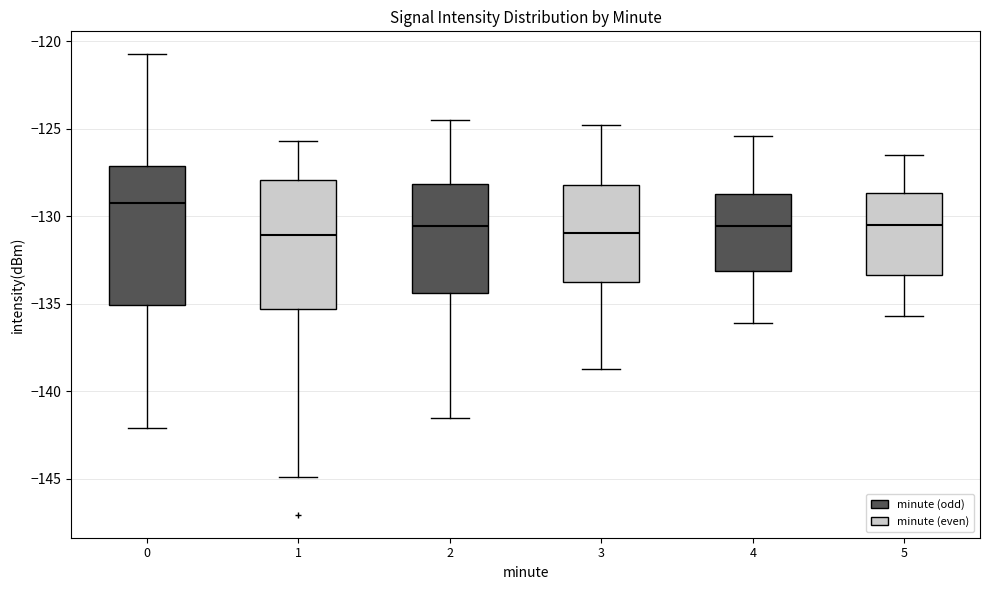

Where does the median line of the box at x = 3 sit on the y-axis? The values are not printed on the chart, so give them approximately, as read against the axis.

-131.0